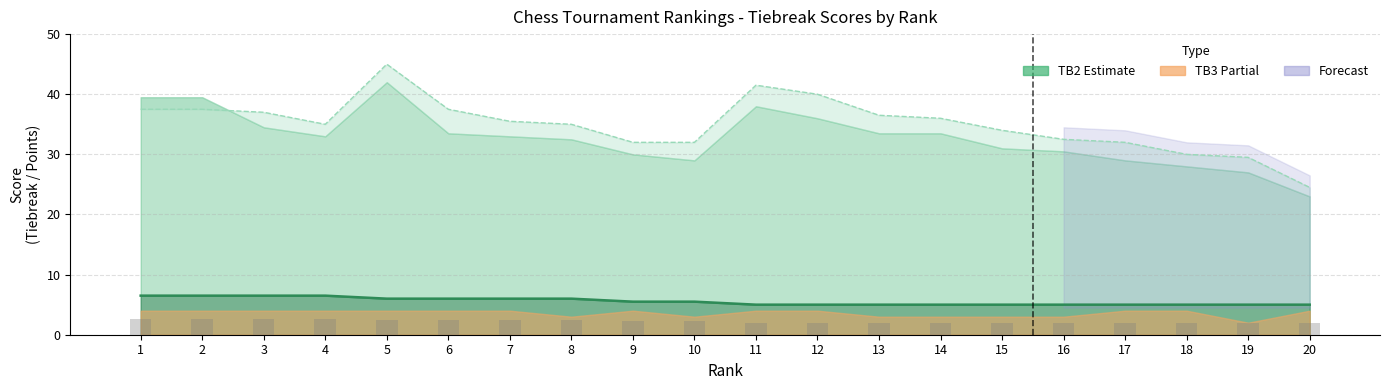

What is the sum of the TB2 values at 4 and 9?

63.0